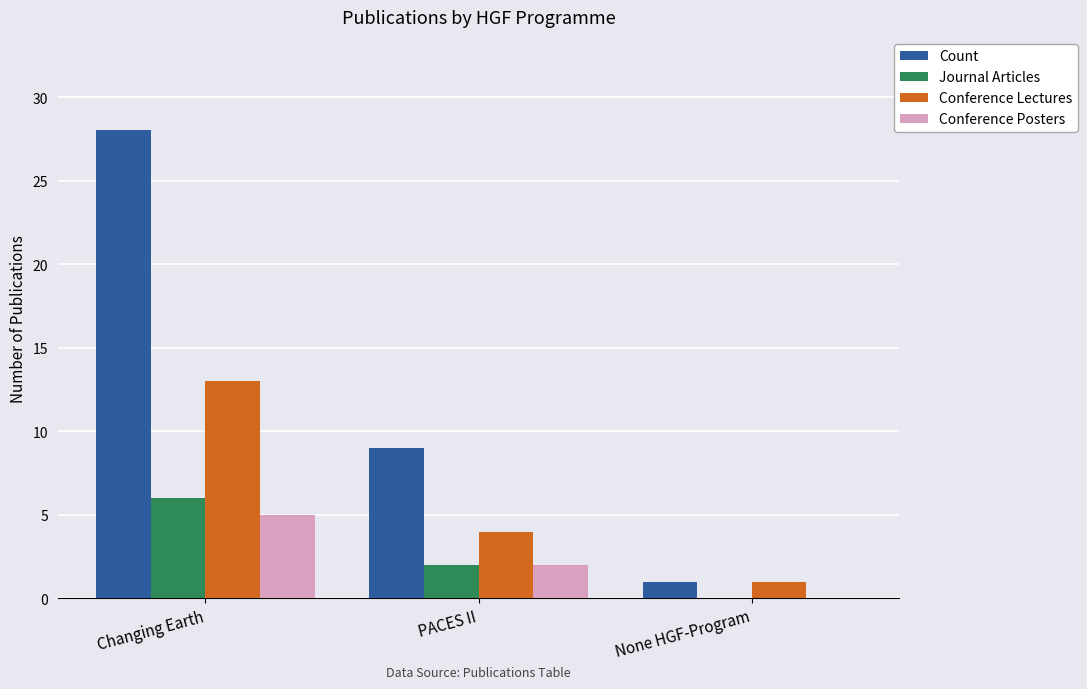

Between PACES II and None HGF-Program, which series saw the biggest shift?

Count